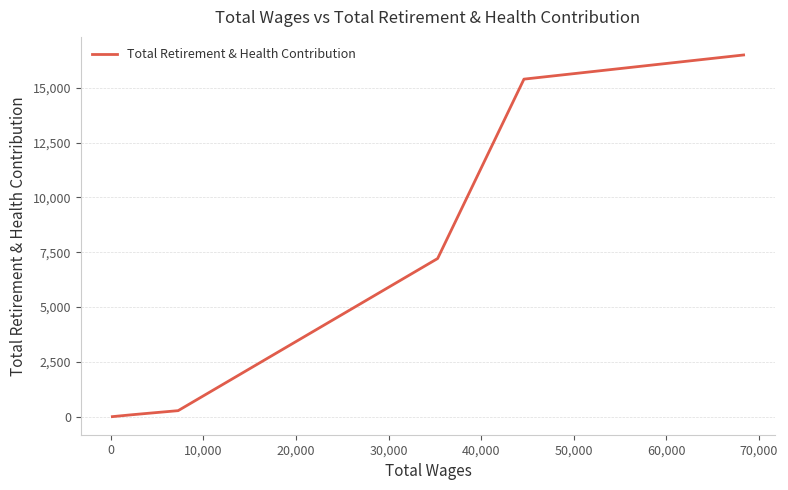

What is the sum of all values?

39620